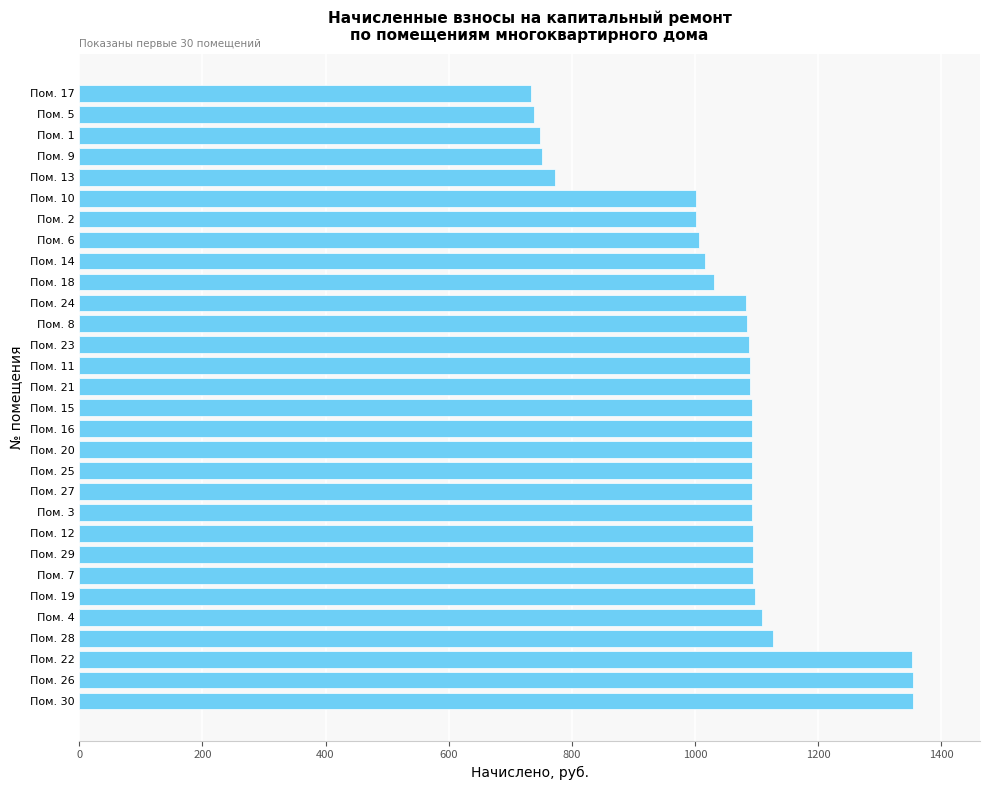

The value at Пом. 10 is 1001.2. True or false?

True